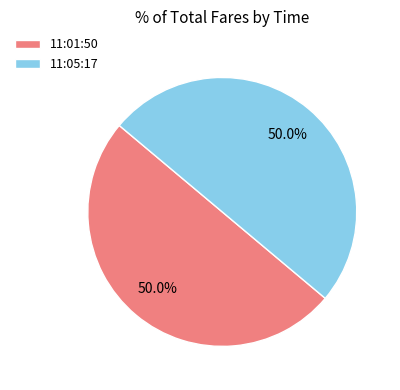

What is the total percentage of 11:01:50 and 11:05:17?

100.0%